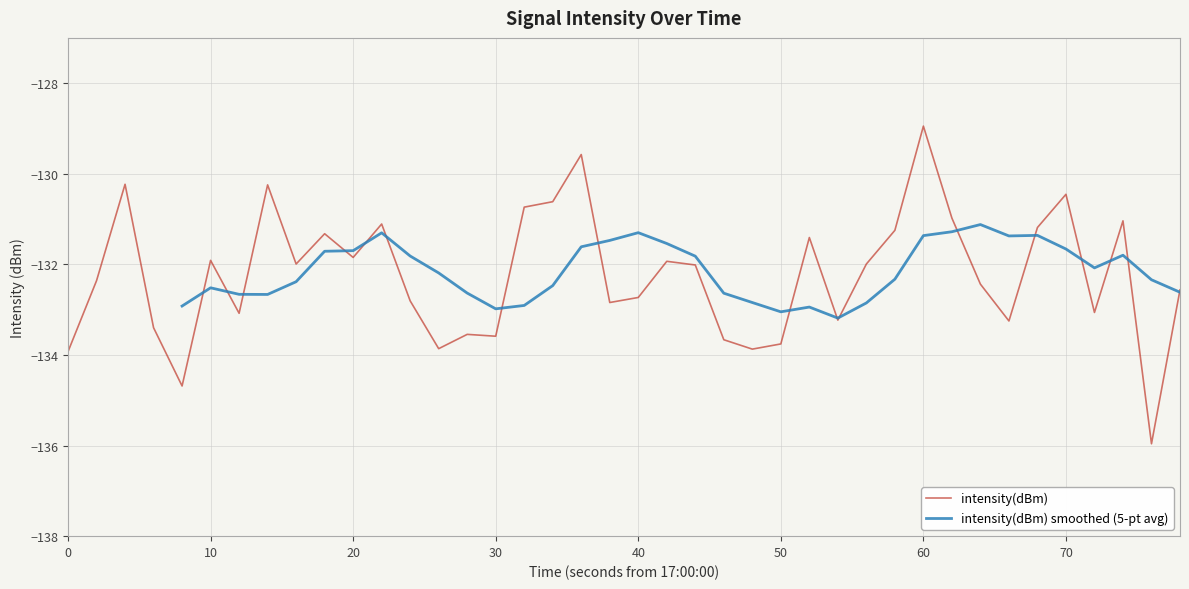

Reading left to right, what are all the values shown in this chart?

-133.9	-132.4	-130.2	-133.4	-134.7	-131.9	-133.1	-130.2	-132.0	-131.3	-131.8	-131.1	-132.8	-133.9	-133.5	-133.6	-130.7	-130.6	-129.6	-132.8	-132.7	-131.9	-132.0	-133.7	-133.9	-133.8	-131.4	-133.2	-132.0	-131.2	-128.9	-131.0	-132.4	-133.2	-131.2	-130.5	-133.1	-131.0	-136.0	-132.6